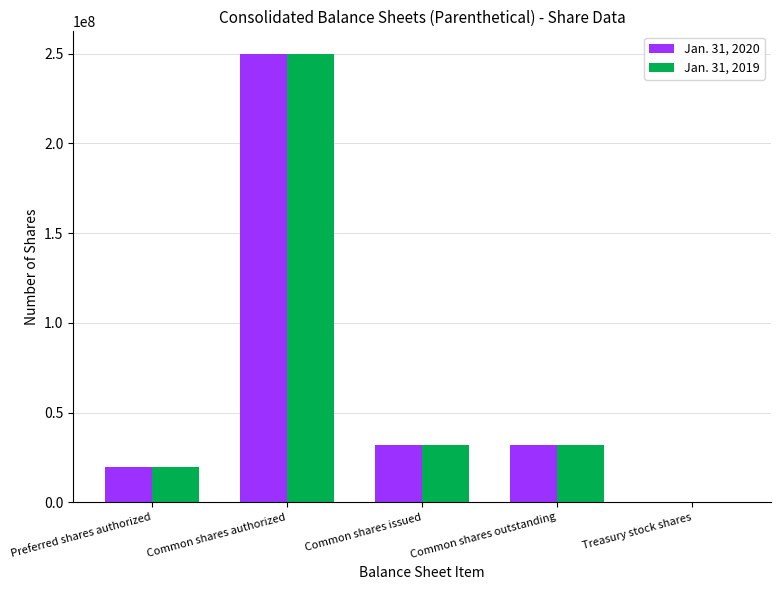

At which label does Jan. 31, 2020 reach its peak?

Common shares authorized